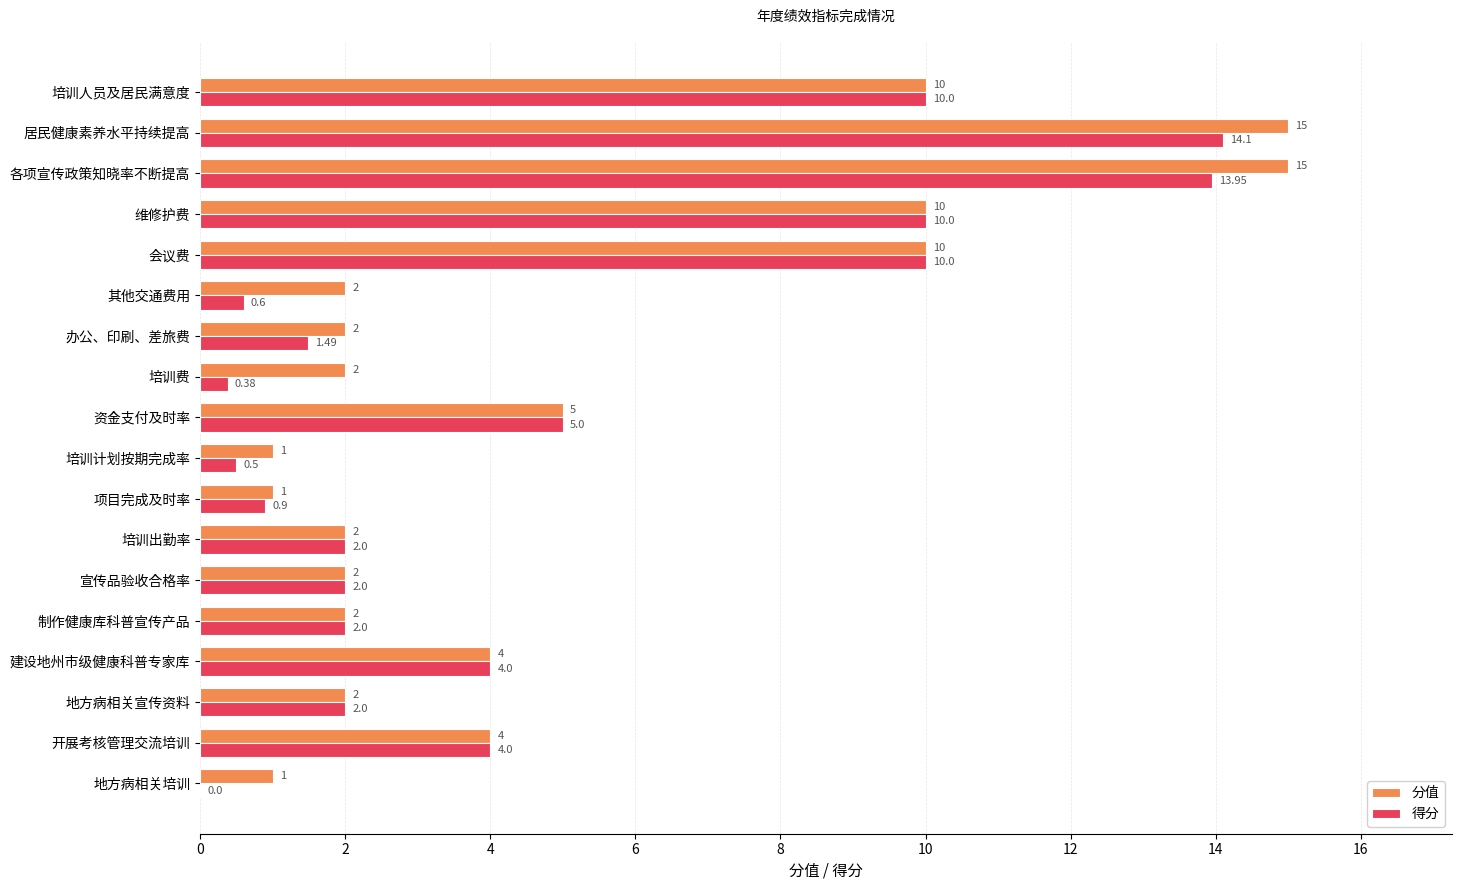

What is the sum of the 分值 values at 培训计划按期完成率 and 各项宣传政策知晓率不断提高?

16.0